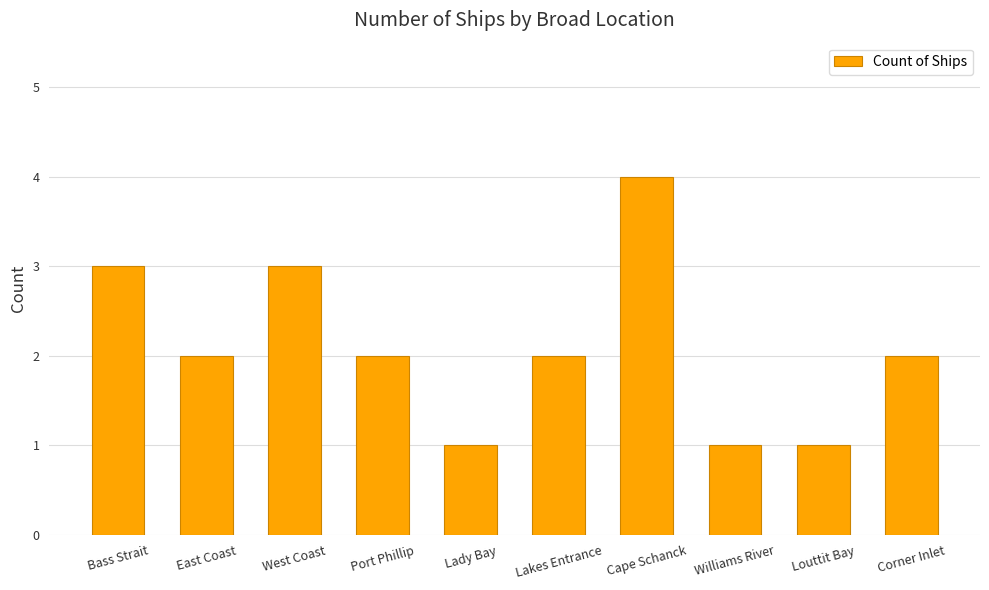

Count the number of data series in this chart.

1